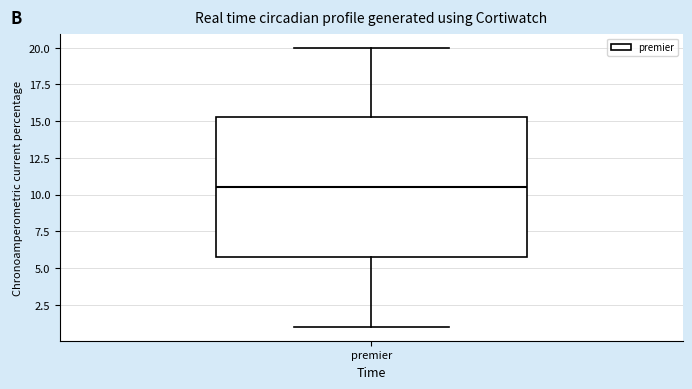

Transcribe this box plot: give where the median line is, the range the box spans, and where the two whiskers end, as read against the y-axis. The values are not printed on the chart, so give them approximately, as read against the axis.

median 10.5, box 6.0 to 15.5, whiskers 1.0 to 20.0